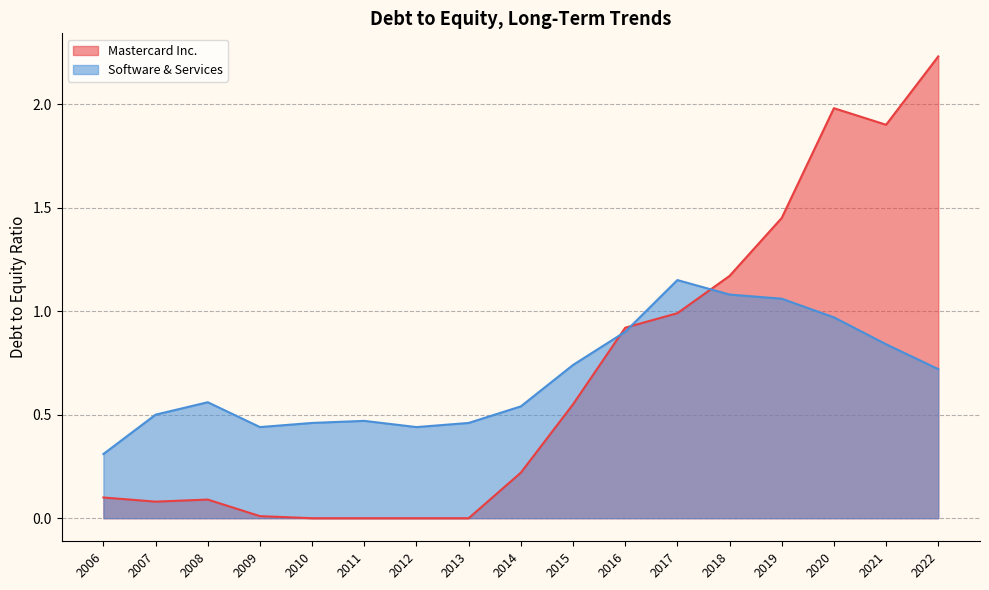

The Software & Services series shows 0.5 at 2006. True or false?

False